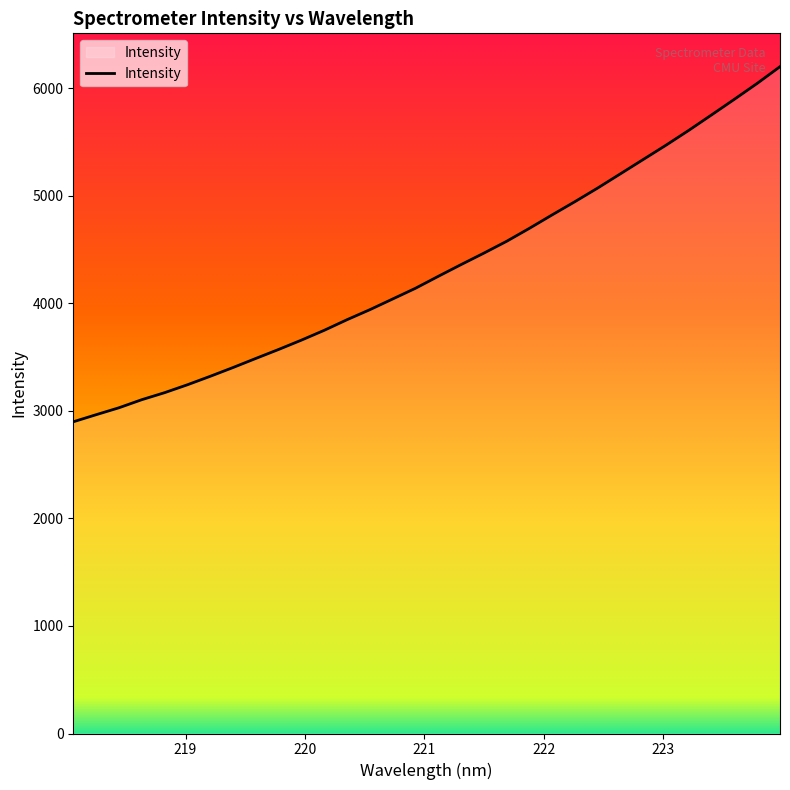

What is the smallest value displayed?

2899.5